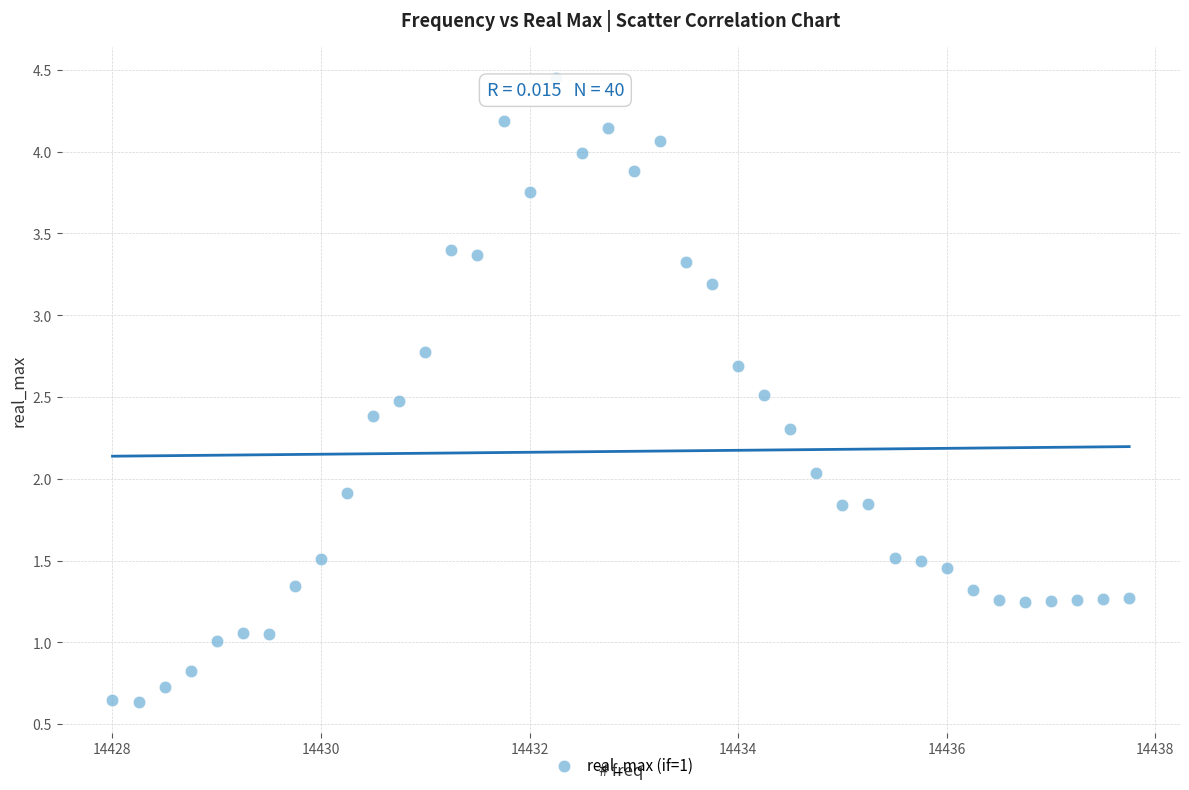

What is the range of X values (max minus min)?

9.8